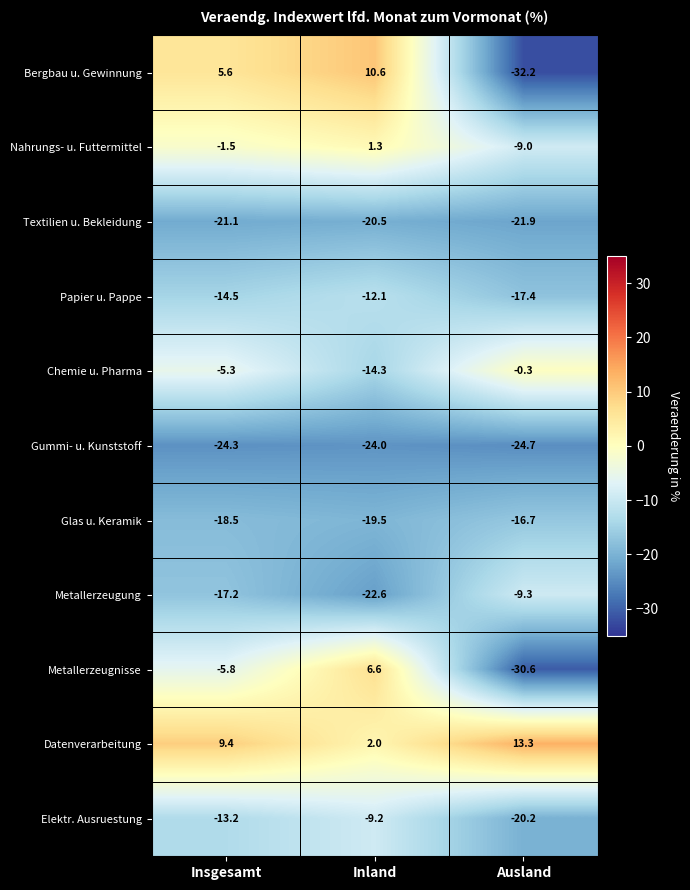

Is it true that Nahrungs- u. Futtermittel equals -2.6 at Insgesamt?

False